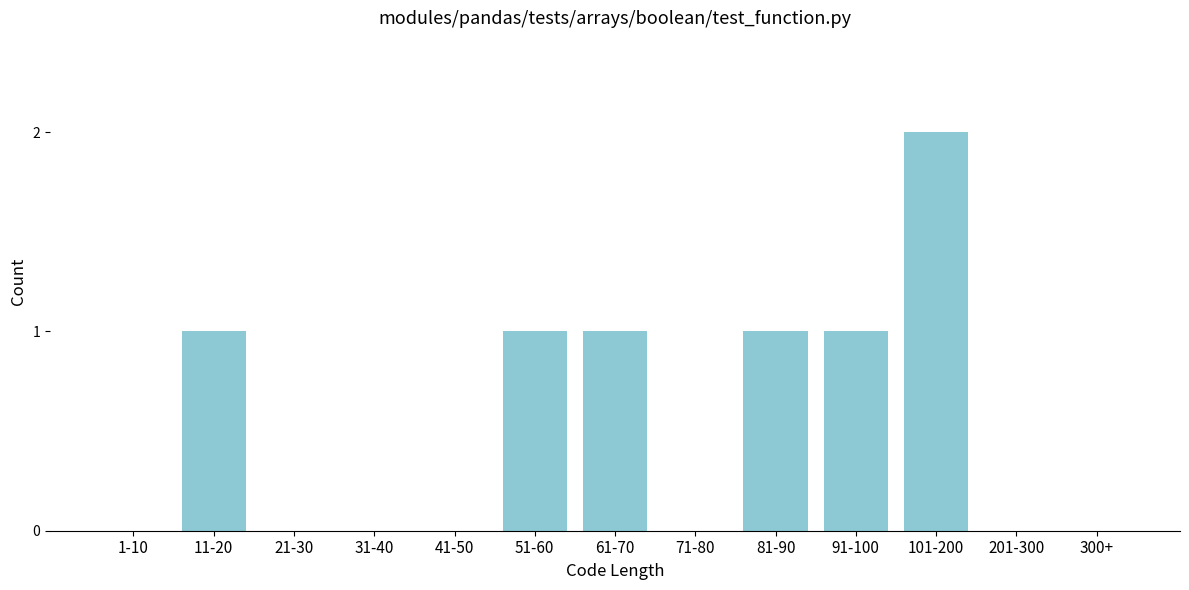

Reading right to left, list all the values displayed in this chart.

300+=0	201-300=0	101-200=2	91-100=1	81-90=1	71-80=0	61-70=1	51-60=1	41-50=0	31-40=0	21-30=0	11-20=1	1-10=0